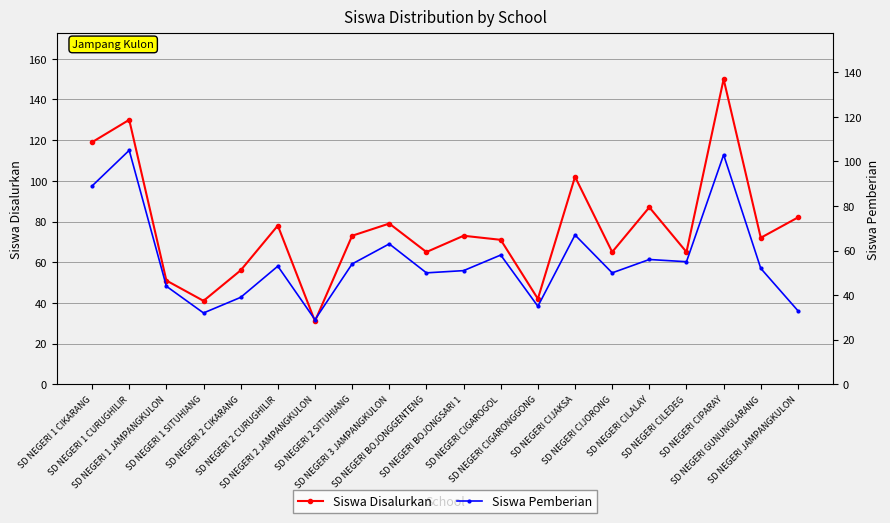

Which series has the largest total across all categories?

Siswa Disalurkan